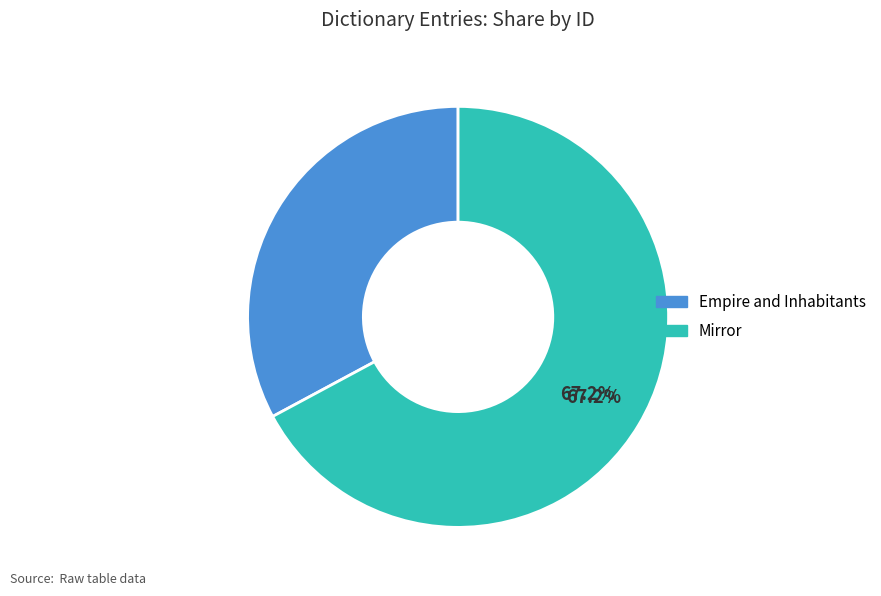

Between Empire and Inhabitants and Mirror, which is larger?

Mirror